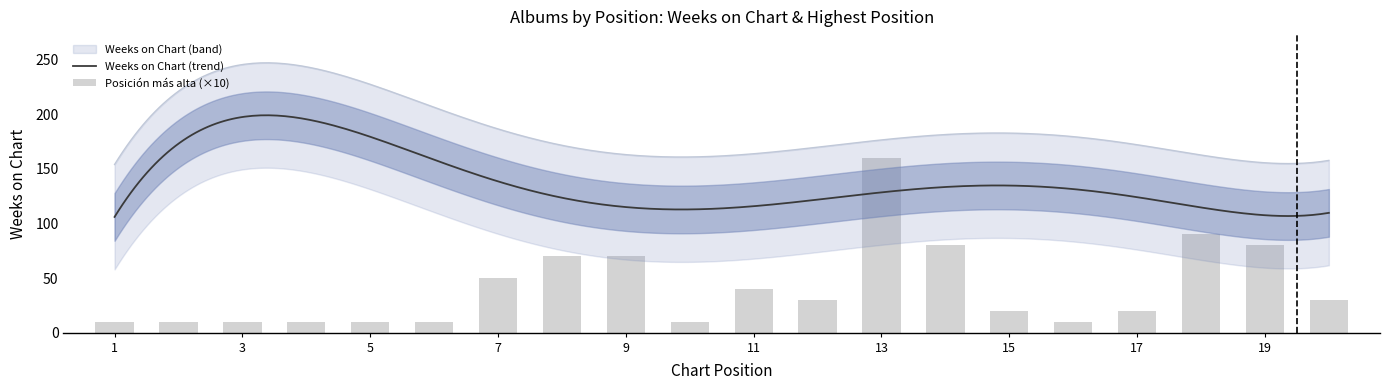

Reading left to right, what are all the values shown in this chart?

10	10	10	10	10	10	50	70	70	10	40	30	160	80	20	10	20	90	80	30